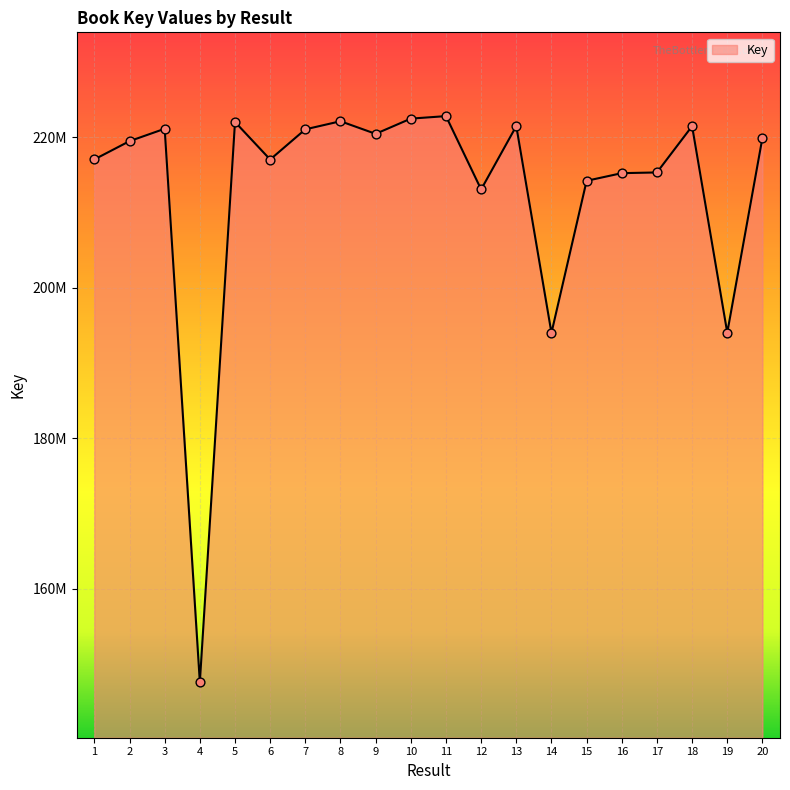

Between 16 and 15, which is larger?

16